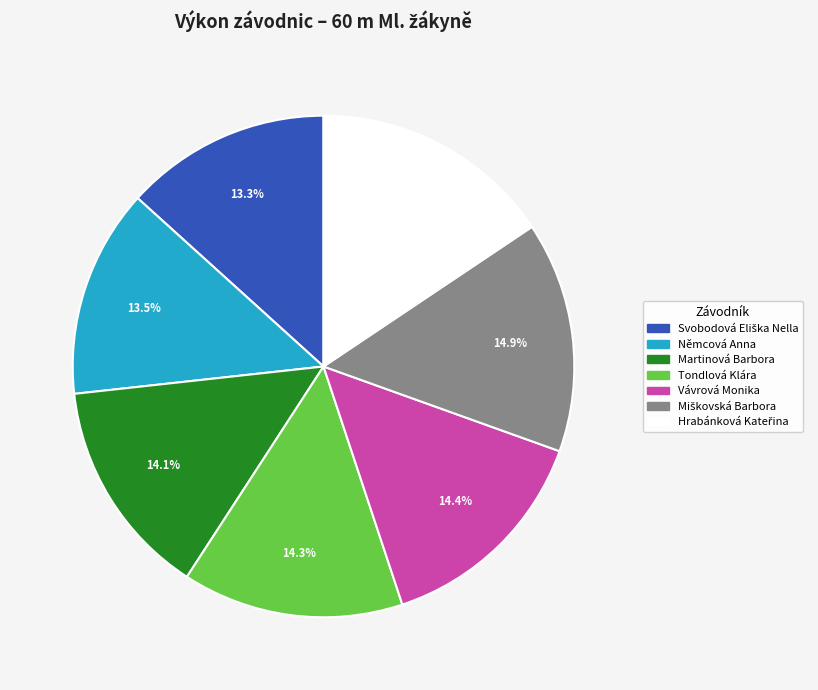

To the nearest percent, what is the difference between the largest and smallest slice percentages?

2%